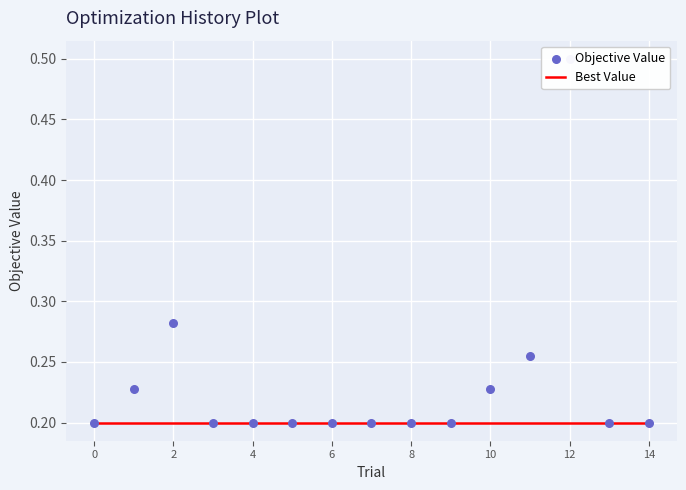

Which series reaches the maximum Y coordinate?

Objective Value